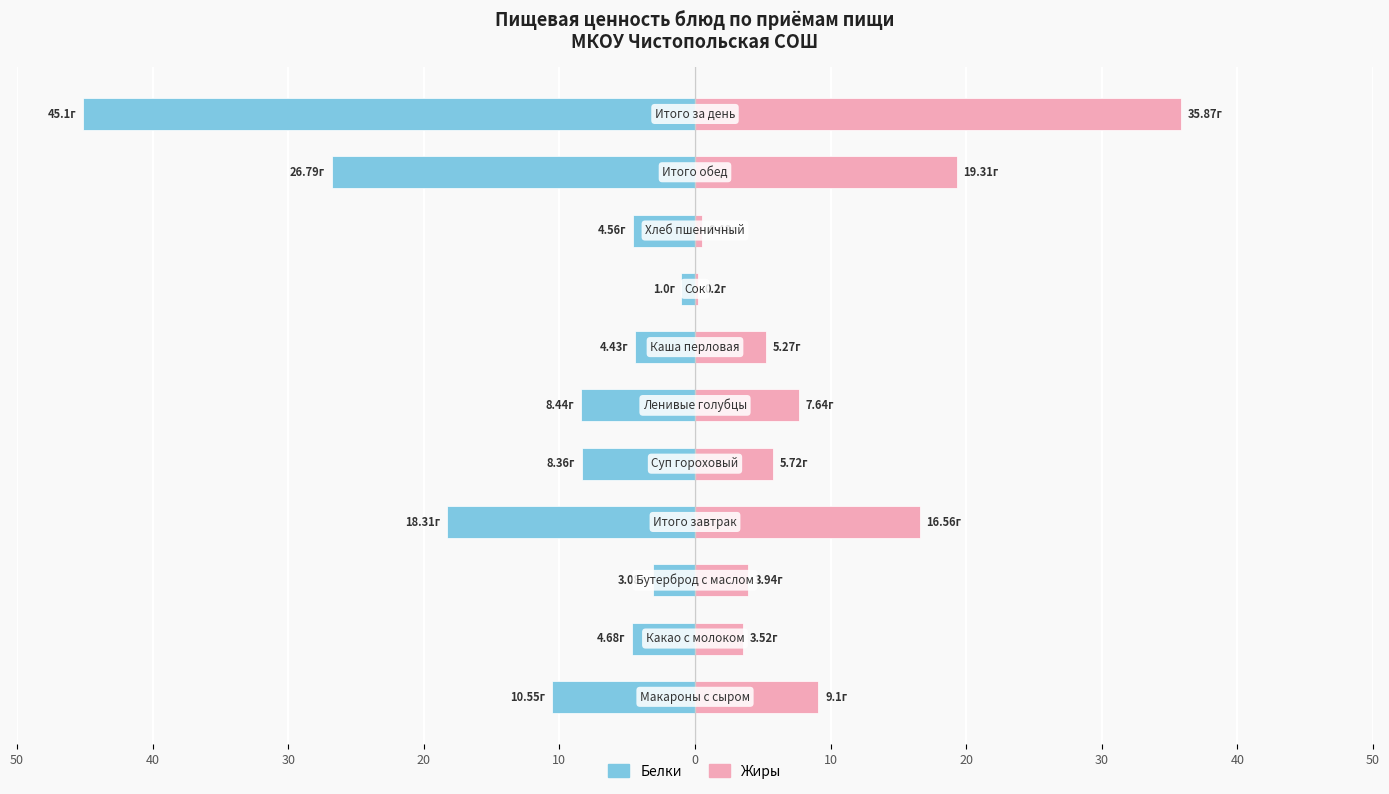

How many data points in Жиры are less than 5?

4